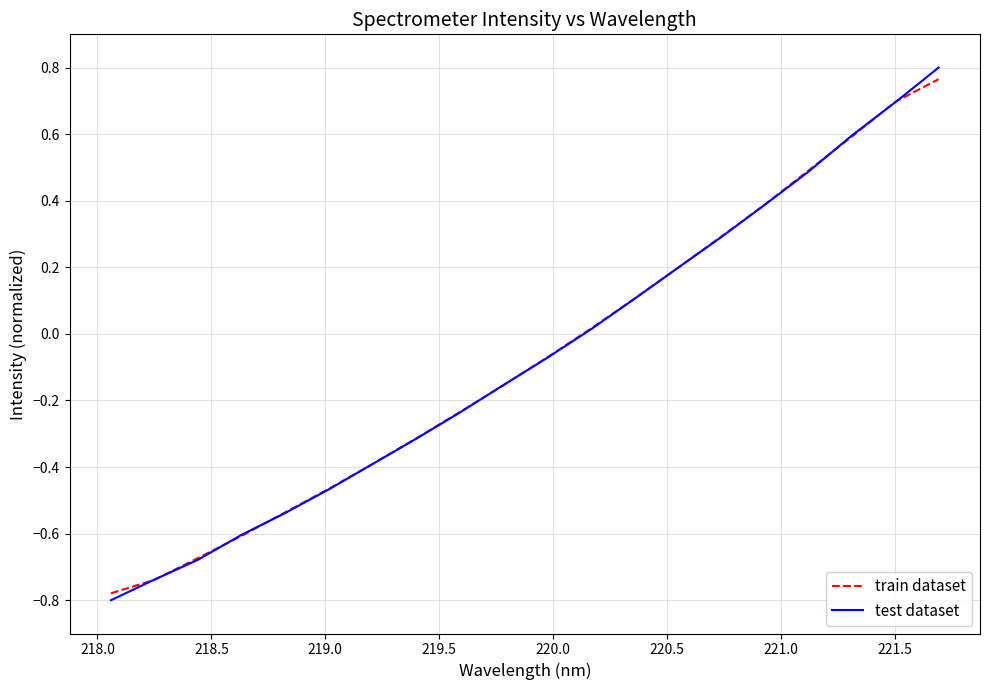

Rank the series by their maximum value, from highest to lowest.

test dataset, train dataset